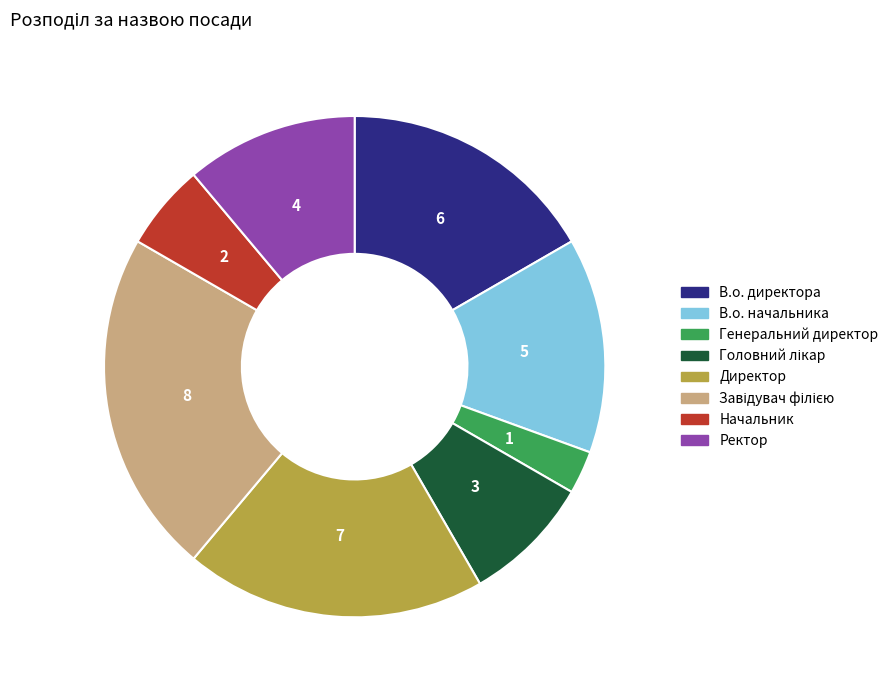

What is the smallest slice in the pie chart?

Генеральний директор